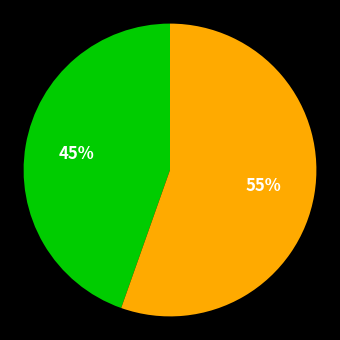

To the nearest percent, what is the average slice percentage?

50%